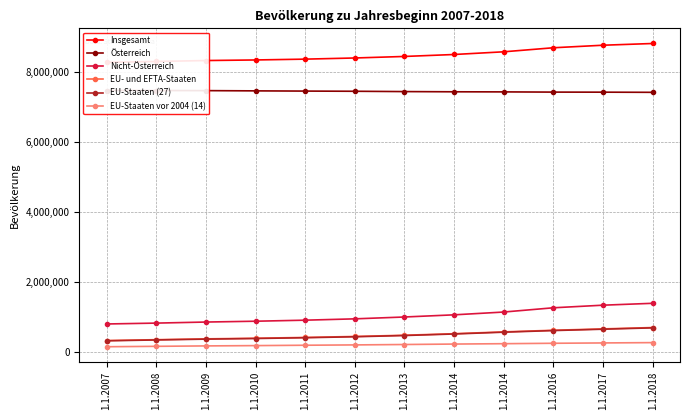

What value does the Österreich series have at 1.1.2008, to the nearest 100?

7478300